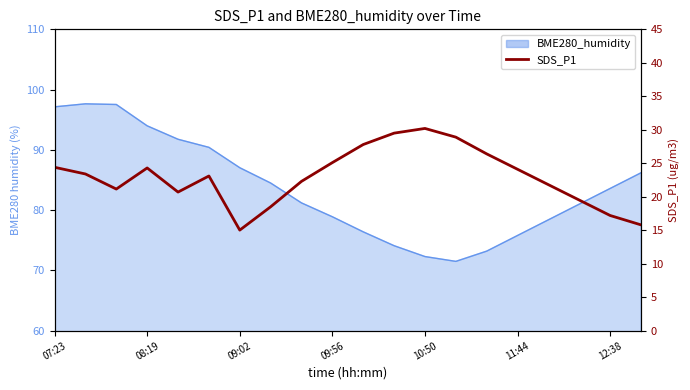

Does the chart display data point markers on the line(s)?

No